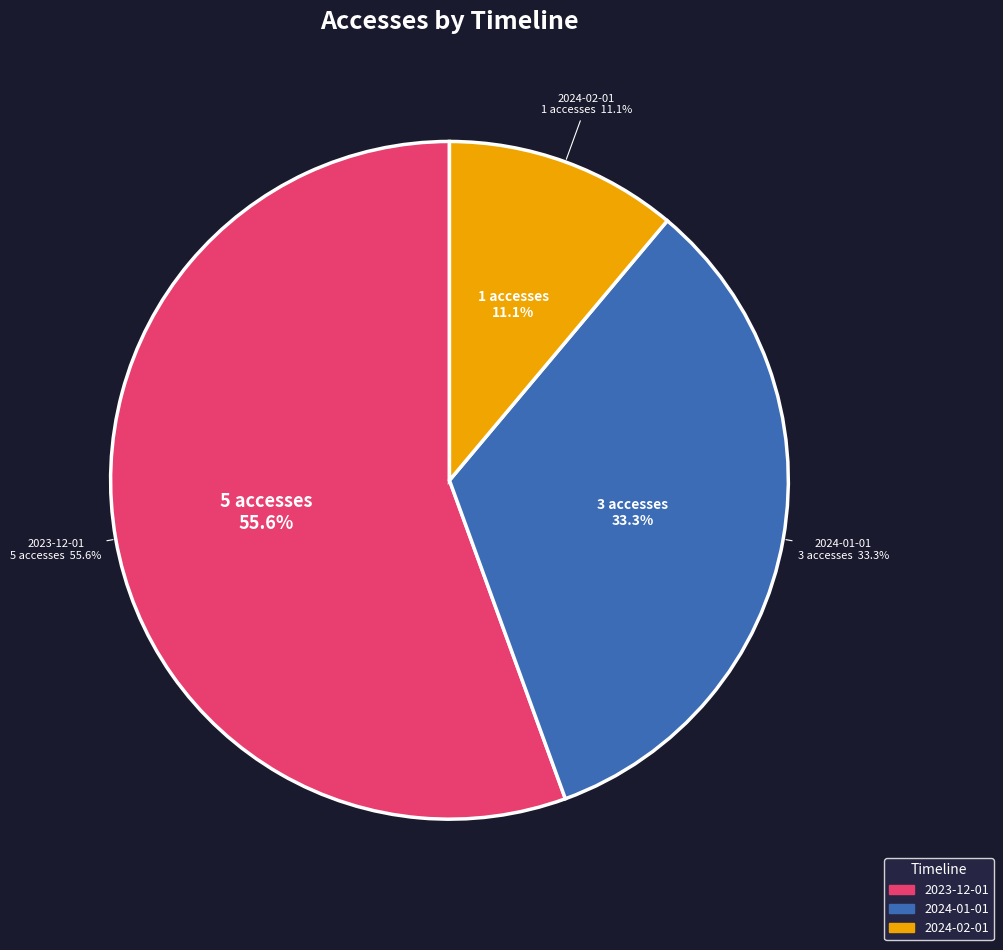

What is the largest slice in the pie chart?

2023-12-01